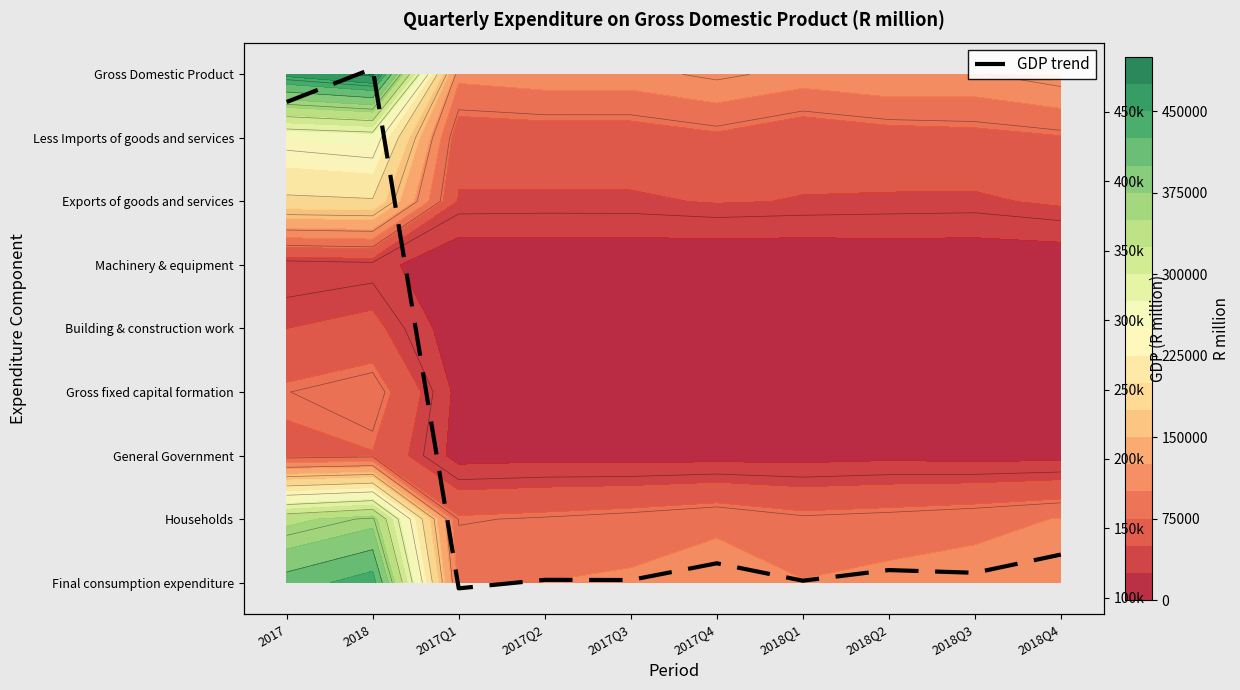

What is the maximum value shown in the chart?

481256